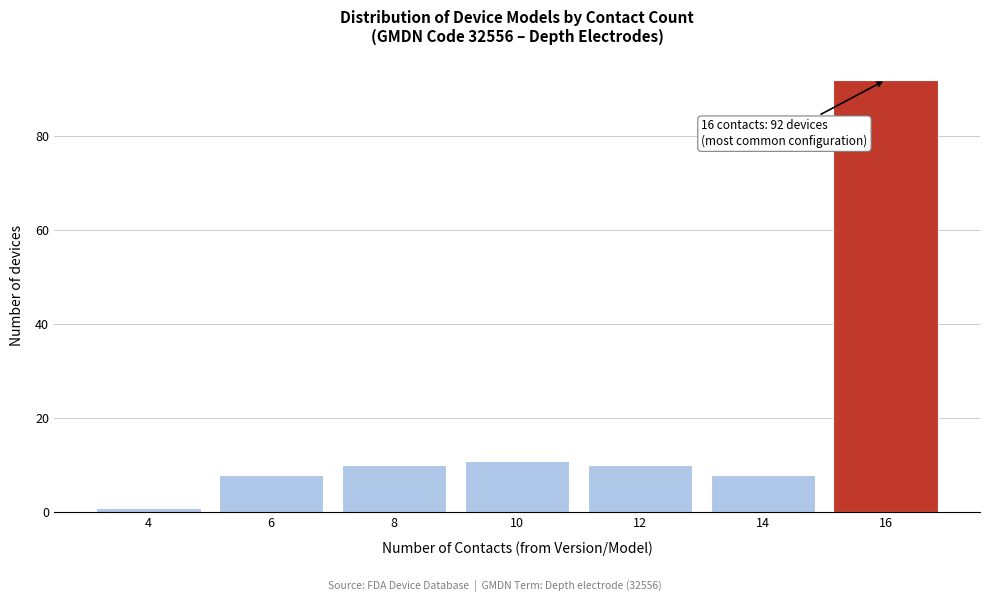

Reading left to right, list all the values displayed in this chart.

1	8	10	11	10	8	92